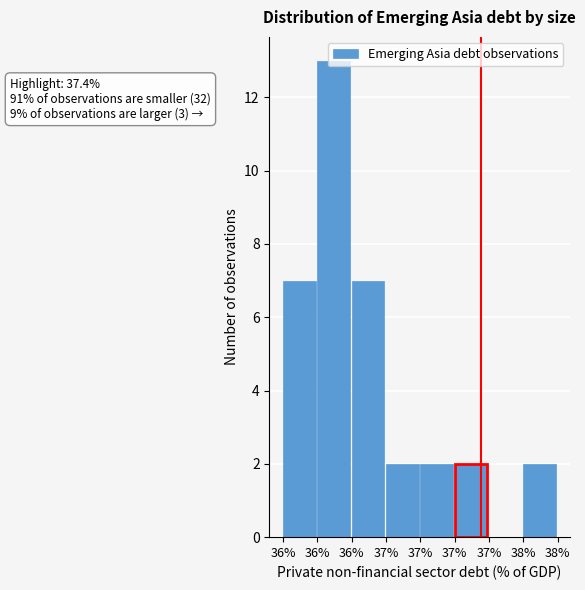

How many positive values are there?

7